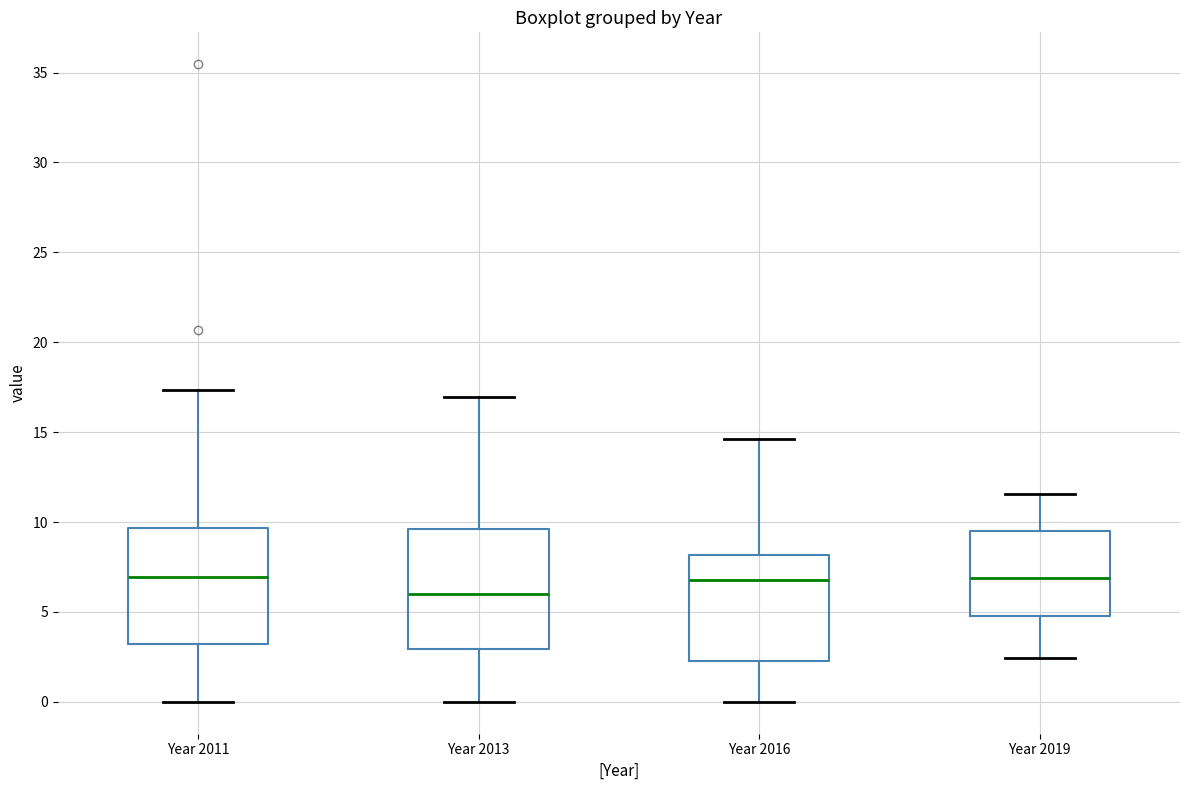

Reading left to right, transcribe this box plot: for each box, give where its median line is, the range the box spans, and where its two whiskers end, as read against the y-axis. The values are not printed on the chart, so give them approximately, as read against the axis.

Year 2011: median 7.0, box 3.0 to 9.5, whiskers 0.0 to 17.5
Year 2013: median 6.0, box 3.0 to 9.5, whiskers 0.0 to 17.0
Year 2016: median 7.0, box 2.5 to 8.0, whiskers 0.0 to 14.5
Year 2019: median 7.0, box 5.0 to 9.5, whiskers 2.5 to 11.5